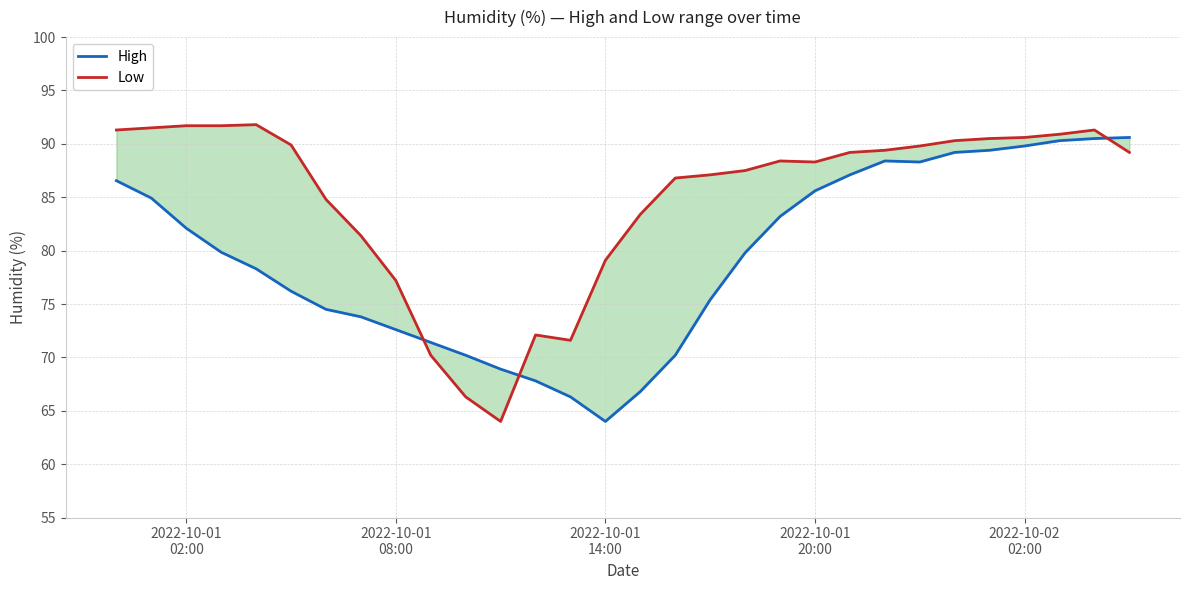

How many intersections are there between Low and High?

3